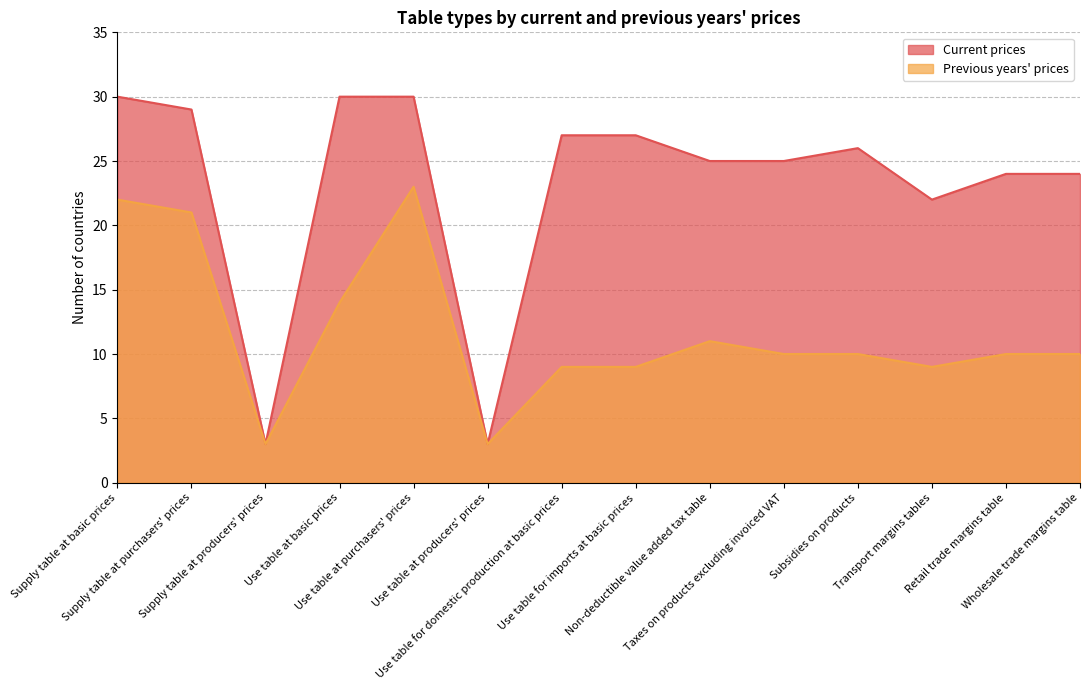

Is the value of Previous years' prices at Transport margins tables greater than the value of Current prices at Supply table at producers' prices?

Yes